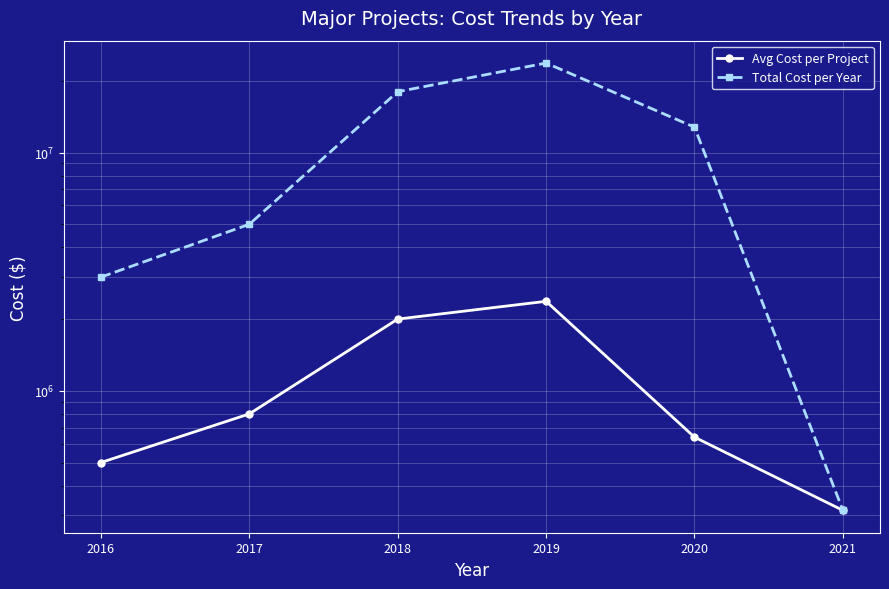

List the labels in order of Avg Cost per Project value, largest first.

2019, 2018, 2017, 2020, 2016, 2021